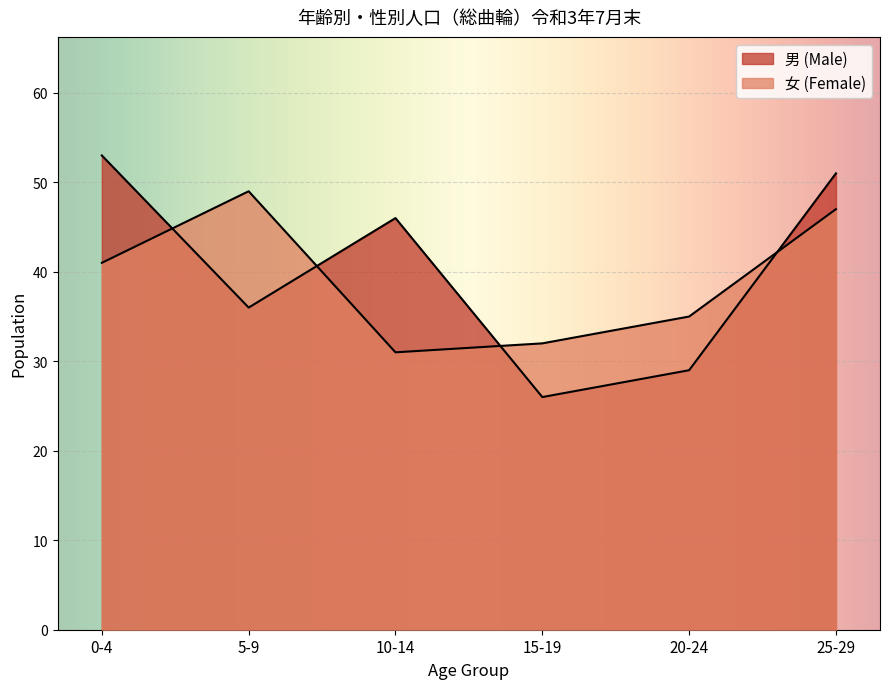

The value of 女 (Female) at 15-19 is 48. True or false?

False